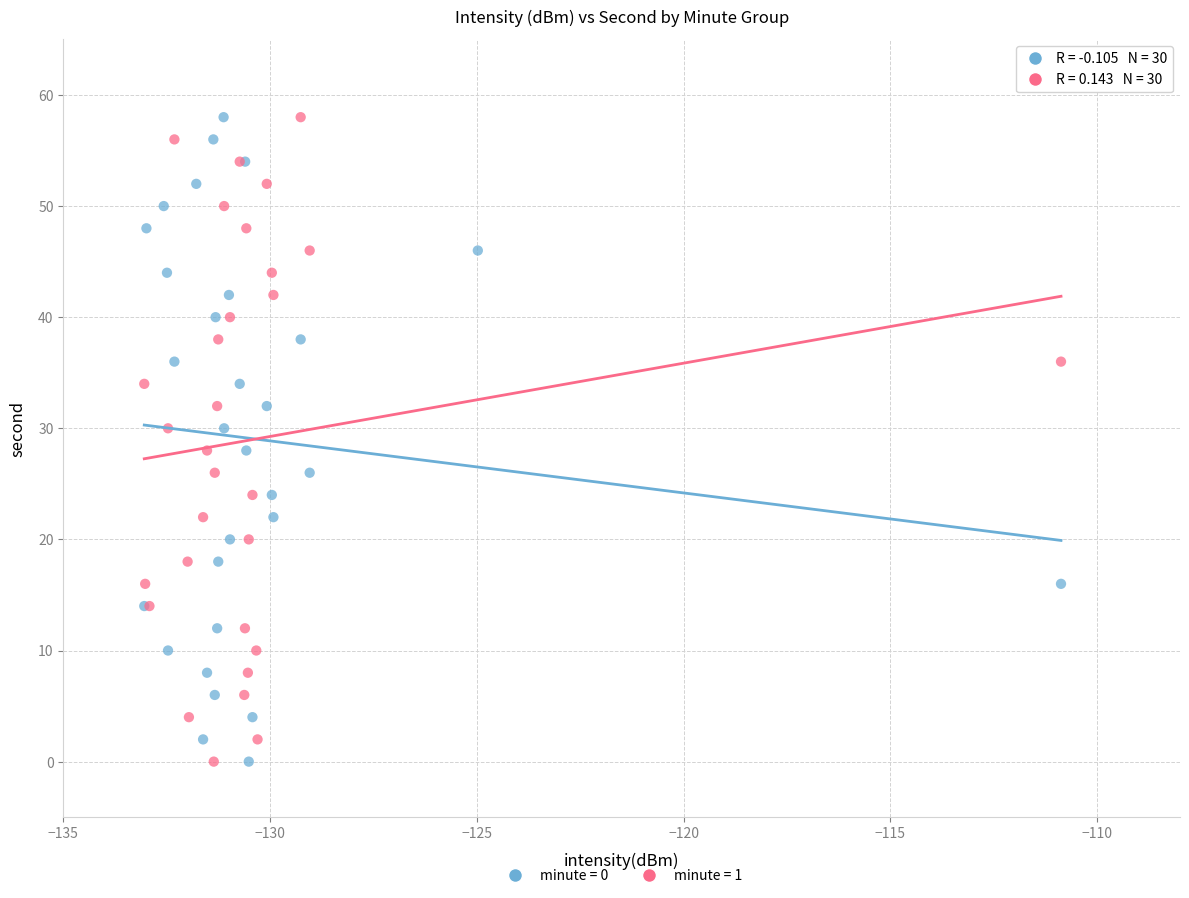

What are all the series names shown in the legend?

minute = 0, minute = 1